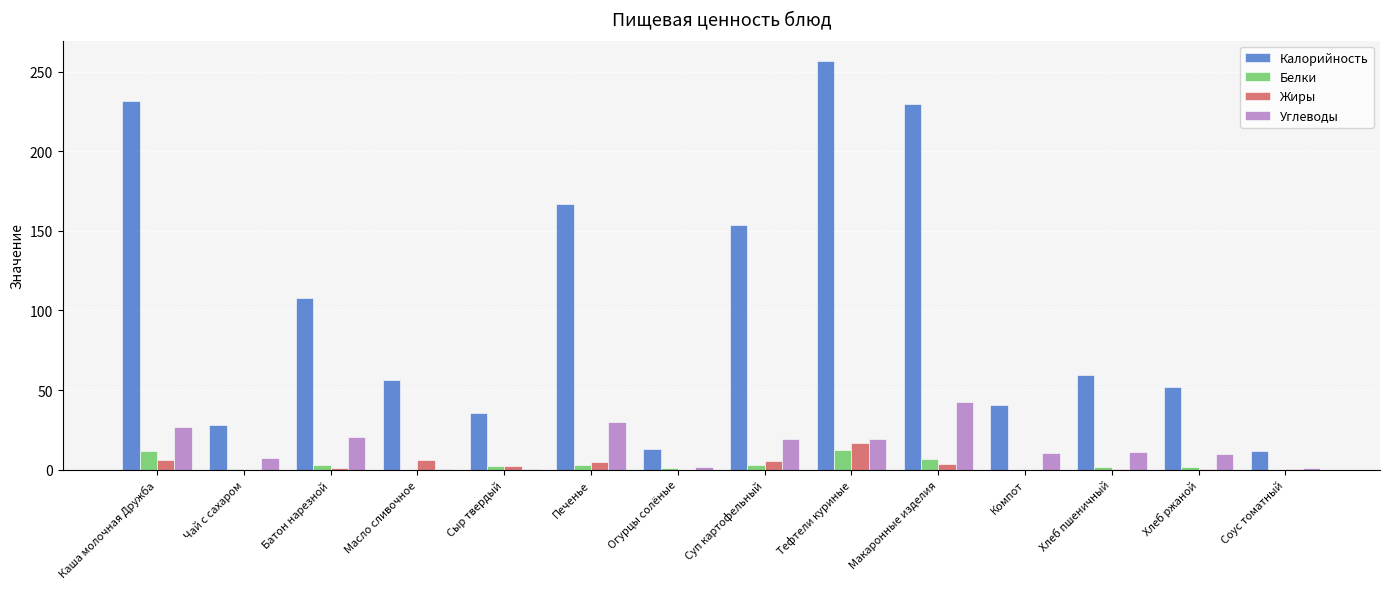

What is the approximate value of Углеводы at Масло сливочное?

0.2